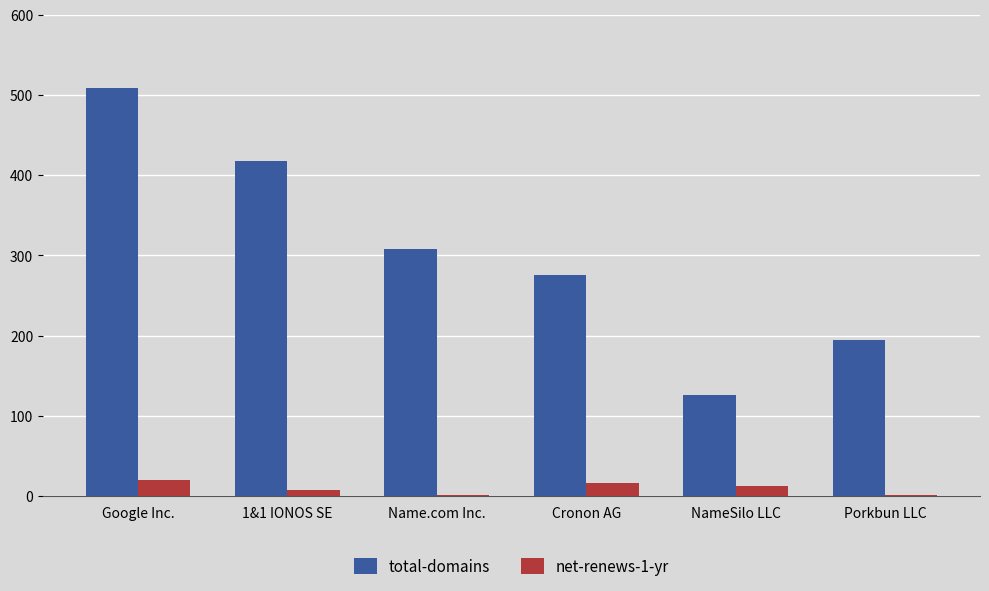

At which label is total-domains closest to 317?

Name.com Inc.